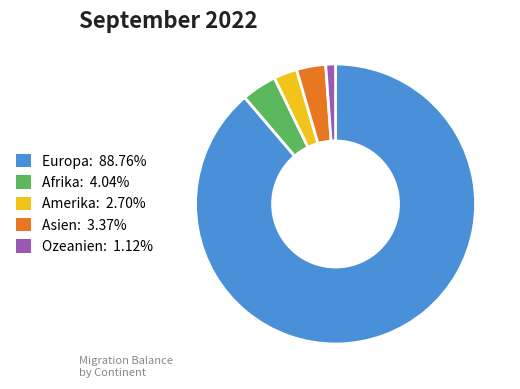

How many segments does this pie chart have?

5